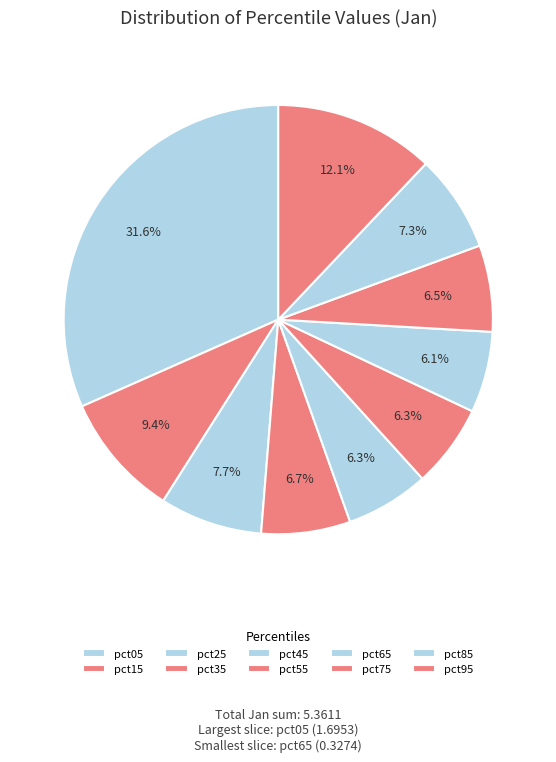

Count the number of slices in the pie.

10